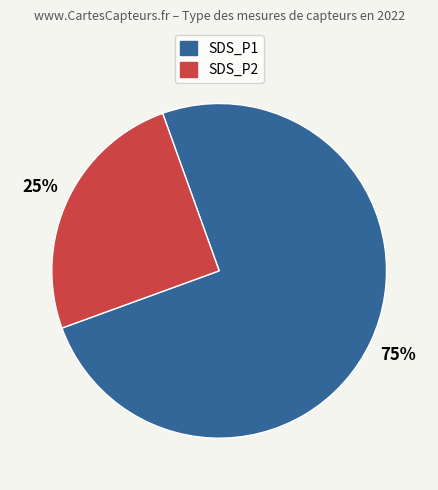

Is there a majority slice in this chart?

Yes